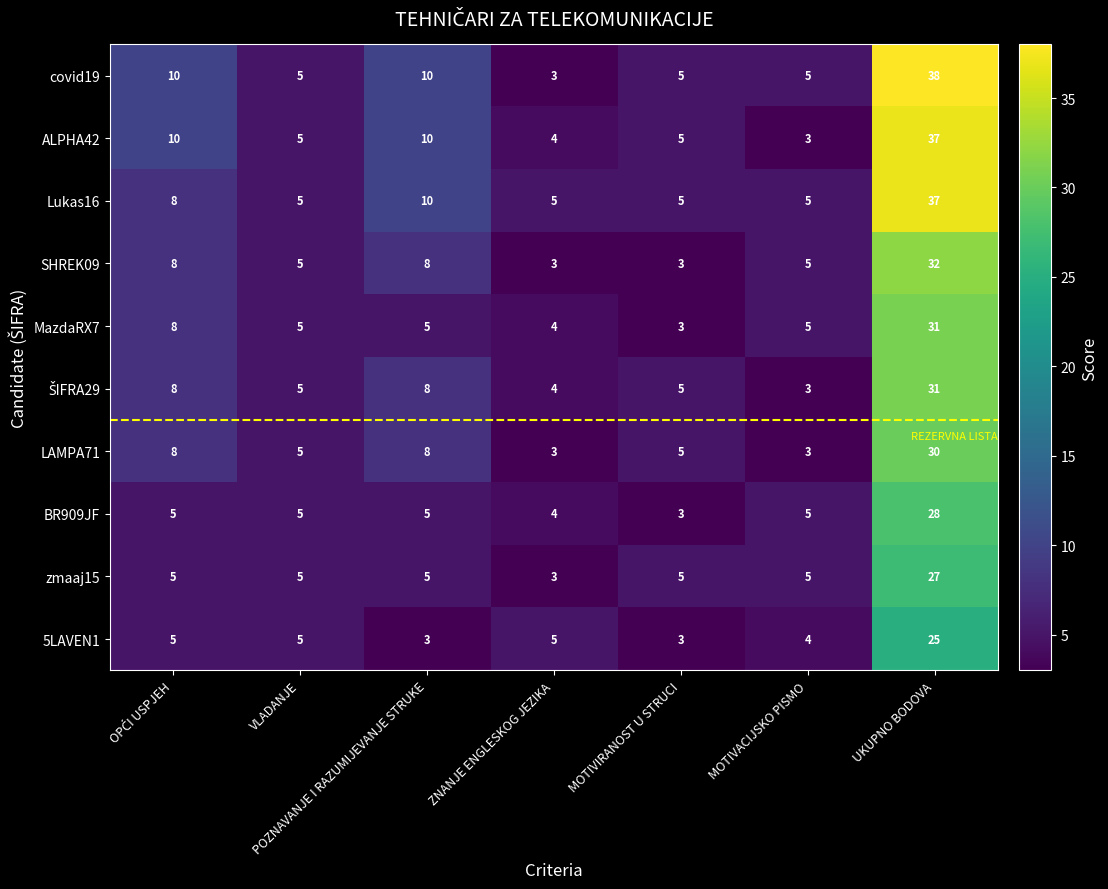

Where is Lukas16 nearest to the value 21?

POZNAVANJE I RAZUMIJEVANJE STRUKE